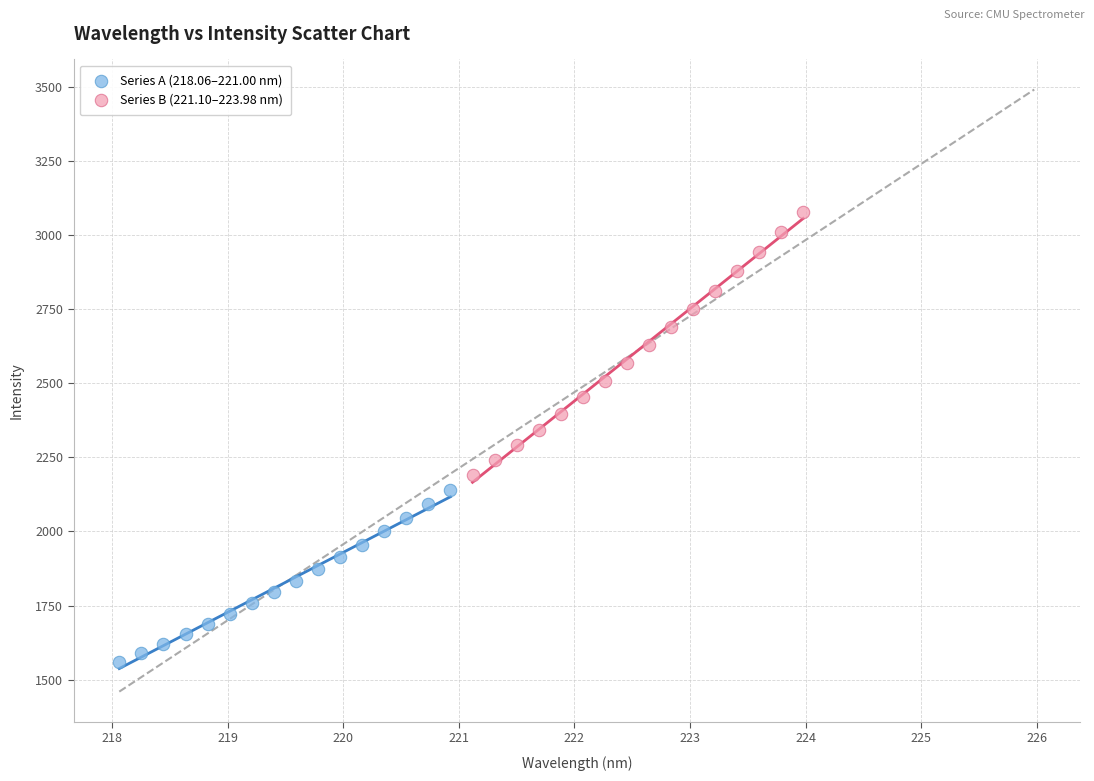

Which series reaches the minimum Y coordinate?

Series A (218.06–221.00 nm)